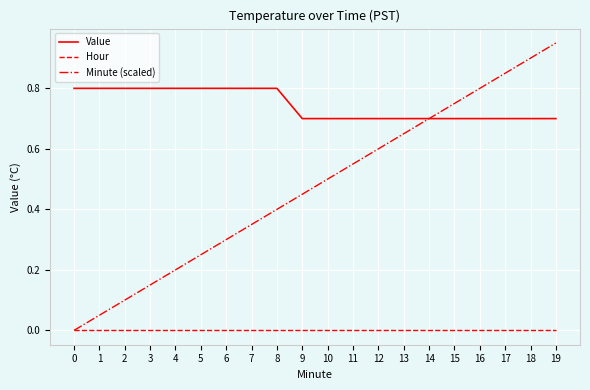

True or false: Hour and Value cross at least once.

False